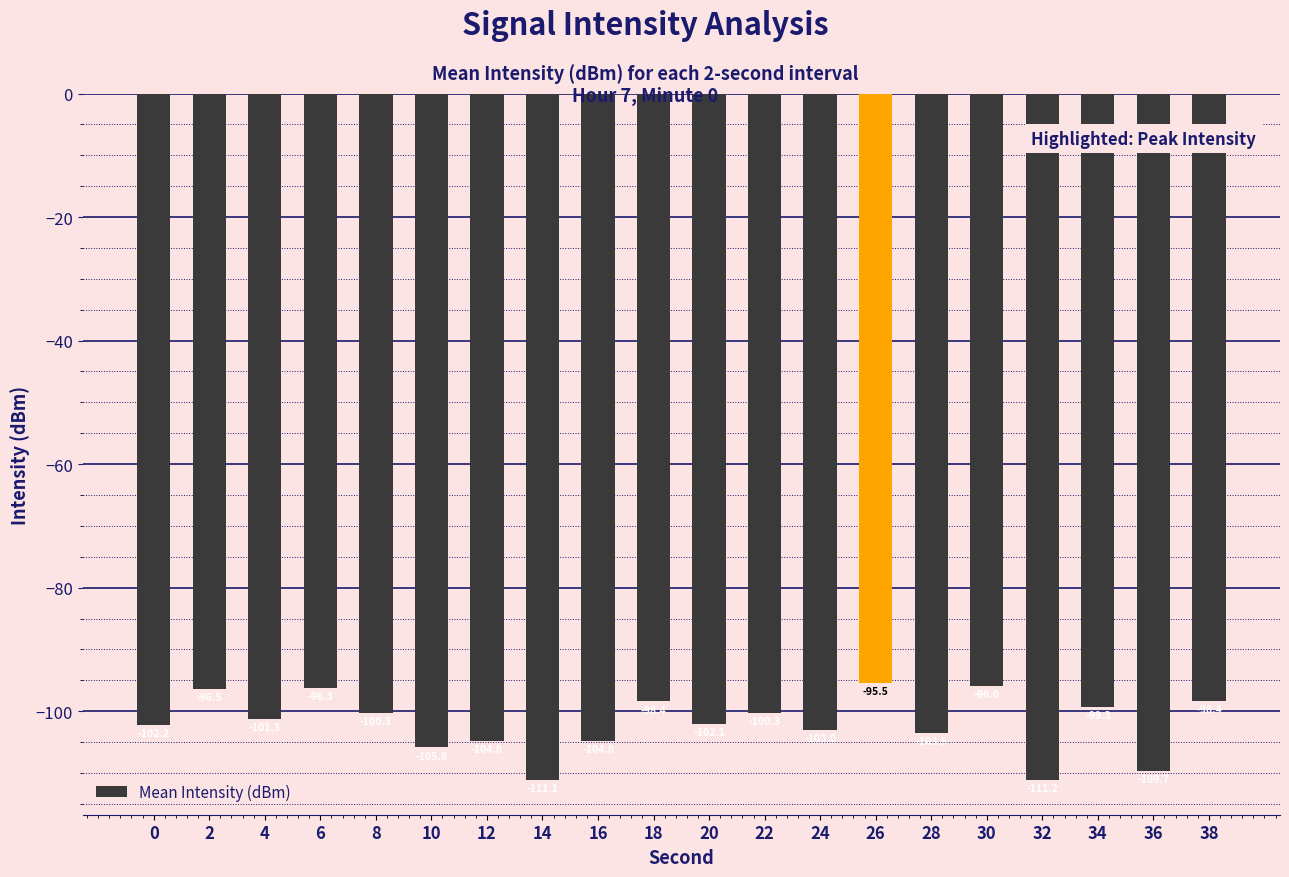

What is the value of the 10th bar from the left?

-98.4